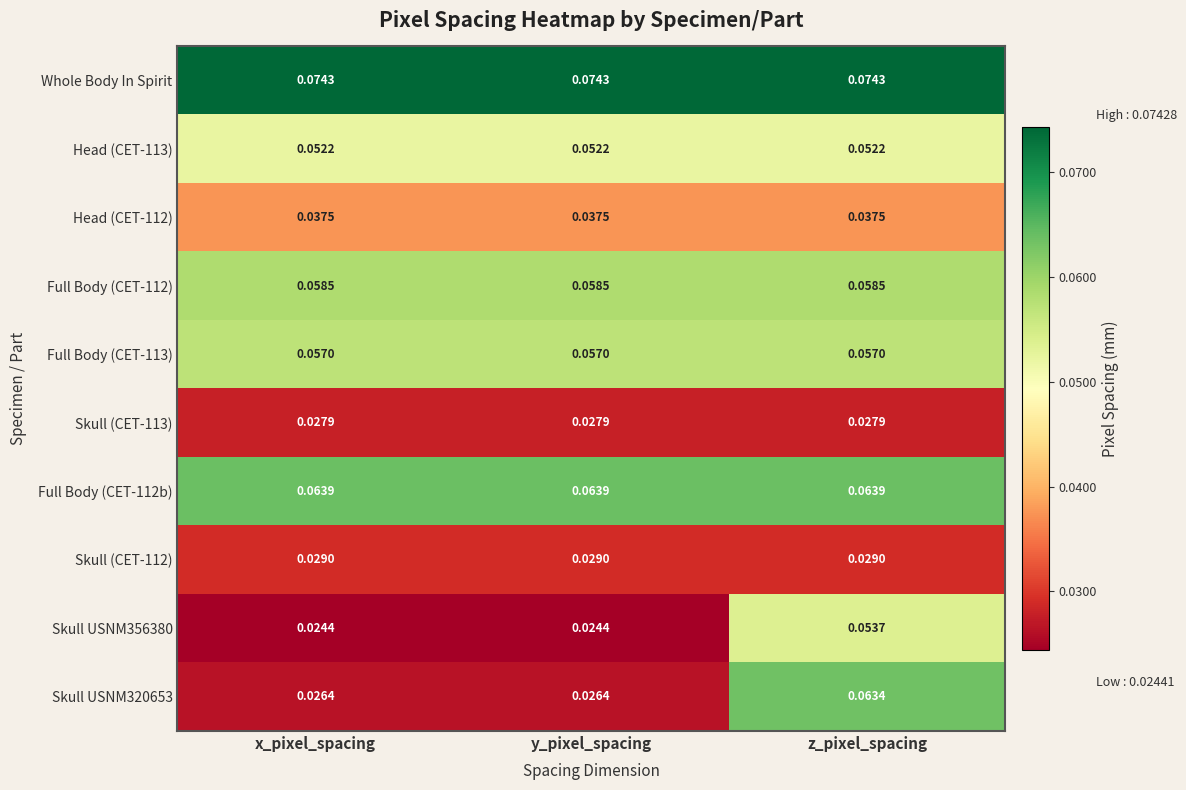

Which category has the highest value in the Skull USNM320653 series?

z_pixel_spacing